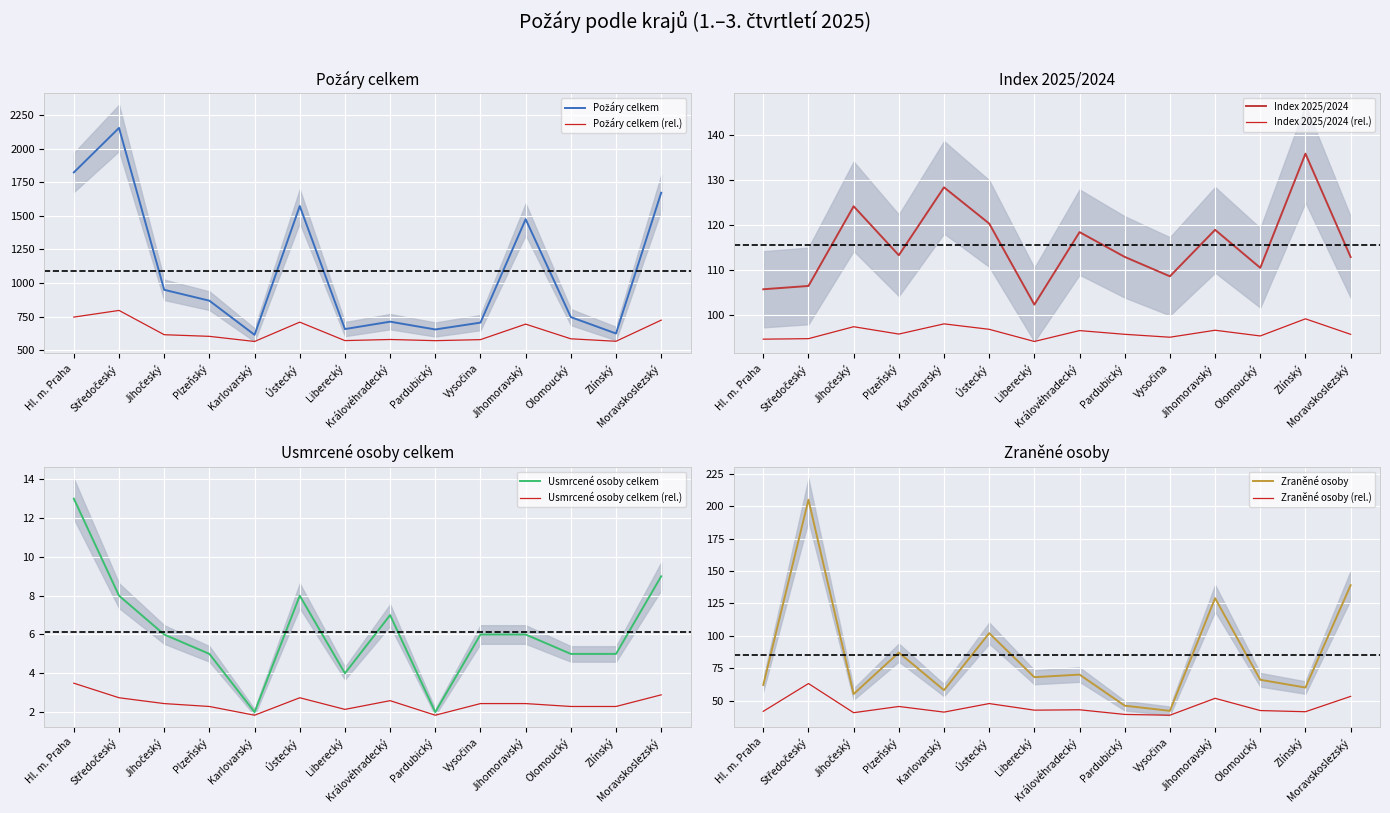

Which label corresponds to the largest value in the chart?

Středočeský